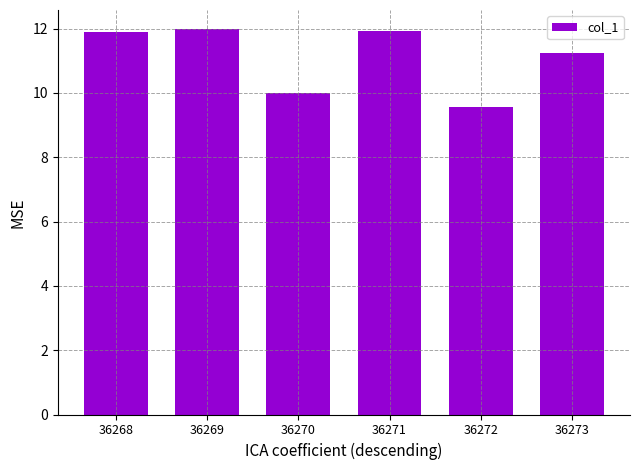

How many data points are less than 11?

2